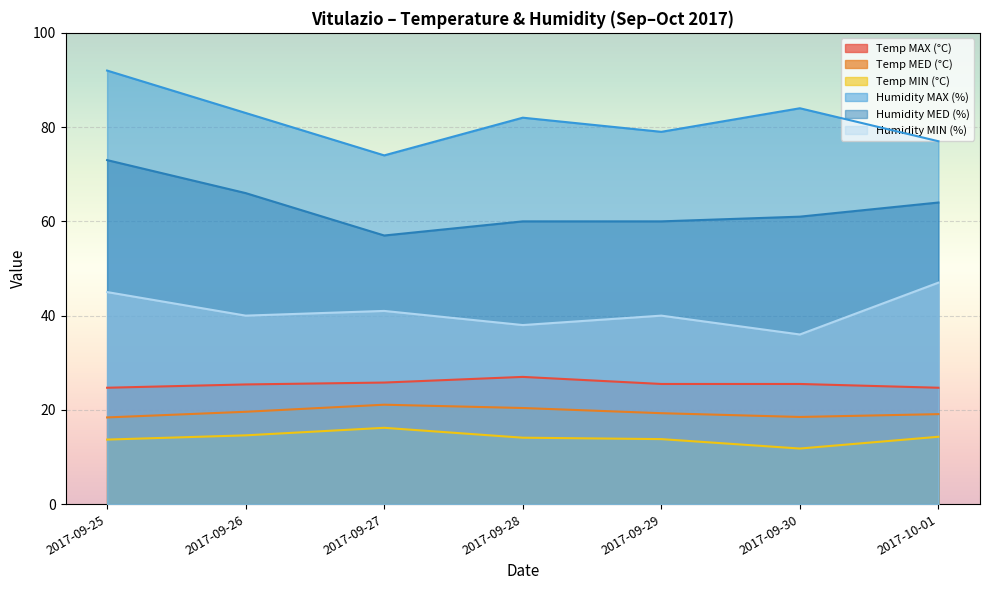

Reading right to left, list all the values displayed in this chart.

Temp MAX (°C): 2017-10-01=24.7	2017-09-30=25.5	2017-09-29=25.5	2017-09-28=27.0	2017-09-27=25.8	2017-09-26=25.4	2017-09-25=24.7
Temp MED (°C): 2017-10-01=19.1	2017-09-30=18.5	2017-09-29=19.3	2017-09-28=20.4	2017-09-27=21.1	2017-09-26=19.6	2017-09-25=18.4
Temp MIN (°C): 2017-10-01=14.3	2017-09-30=11.8	2017-09-29=13.8	2017-09-28=14.1	2017-09-27=16.2	2017-09-26=14.6	2017-09-25=13.7
Humidity MAX (%): 2017-10-01=77.0	2017-09-30=84.0	2017-09-29=79.0	2017-09-28=82.0	2017-09-27=74.0	2017-09-26=83.0	2017-09-25=92.0
Humidity MED (%): 2017-10-01=64.0	2017-09-30=61.0	2017-09-29=60.0	2017-09-28=60.0	2017-09-27=57.0	2017-09-26=66.0	2017-09-25=73.0
Humidity MIN (%): 2017-10-01=47.0	2017-09-30=36.0	2017-09-29=40.0	2017-09-28=38.0	2017-09-27=41.0	2017-09-26=40.0	2017-09-25=45.0